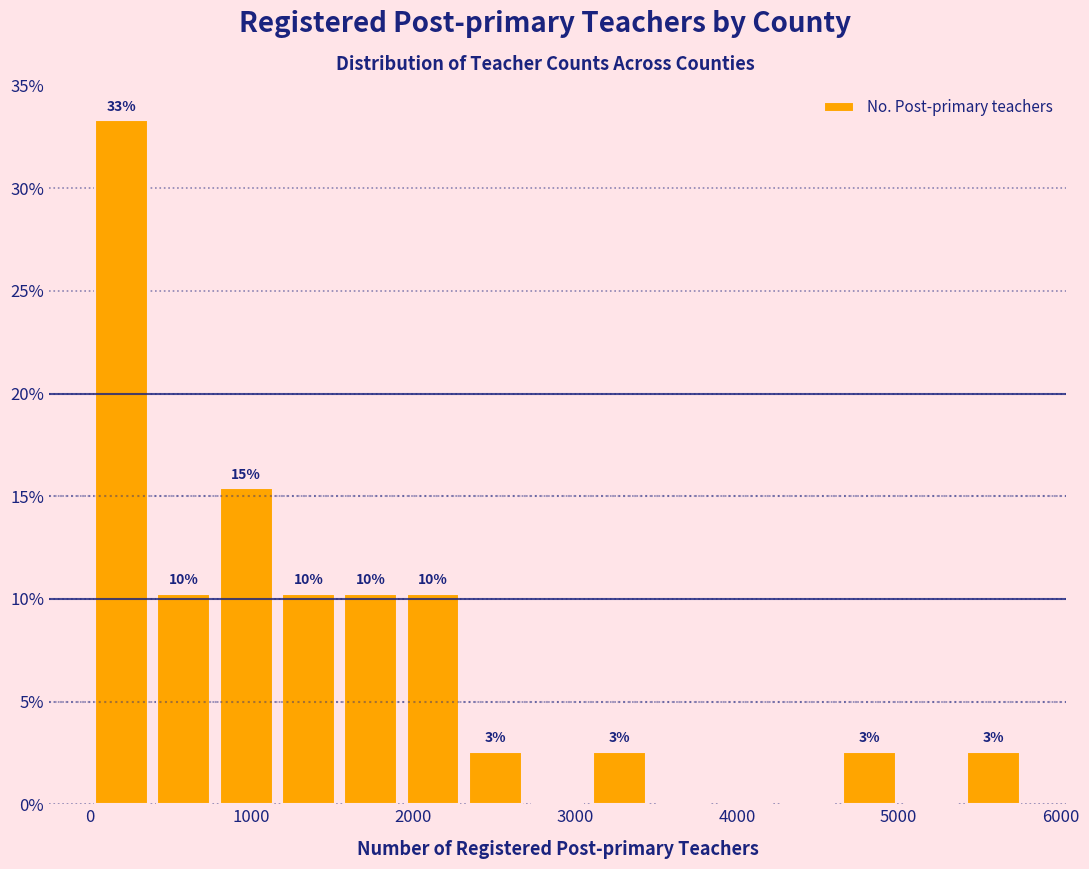

Read against the x-axis, roughly where is the centre of the tallest bar?

200